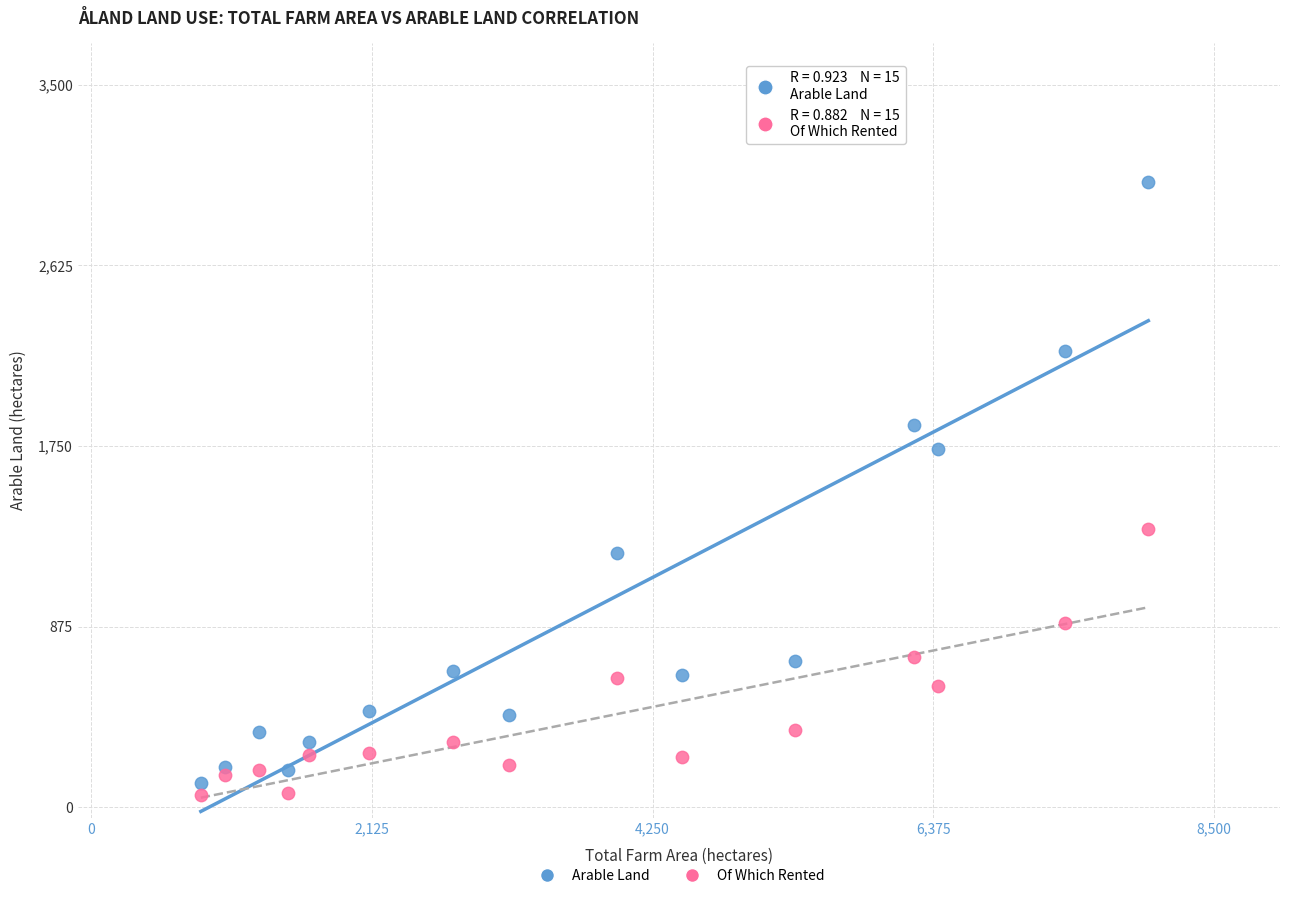

In the Arable Land series, what Y value is closest to 1571?

1736.4